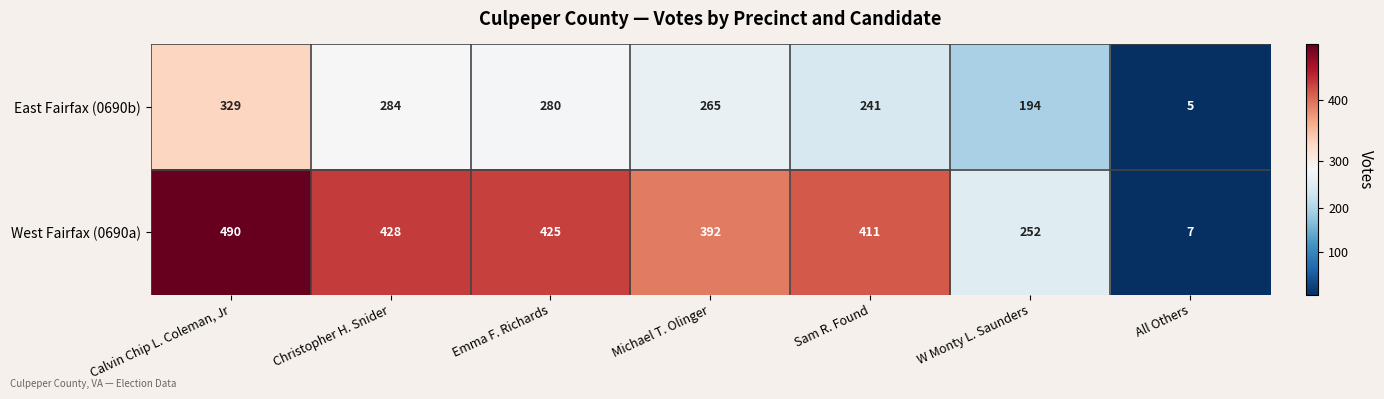

At which label does East Fairfax (0690b) first exceed 265?

Calvin Chip L. Coleman, Jr